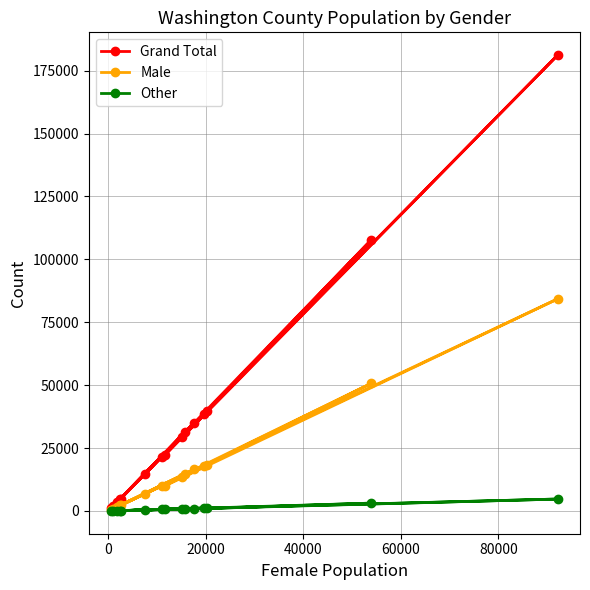

What is the maximum value for Grand Total?

181185